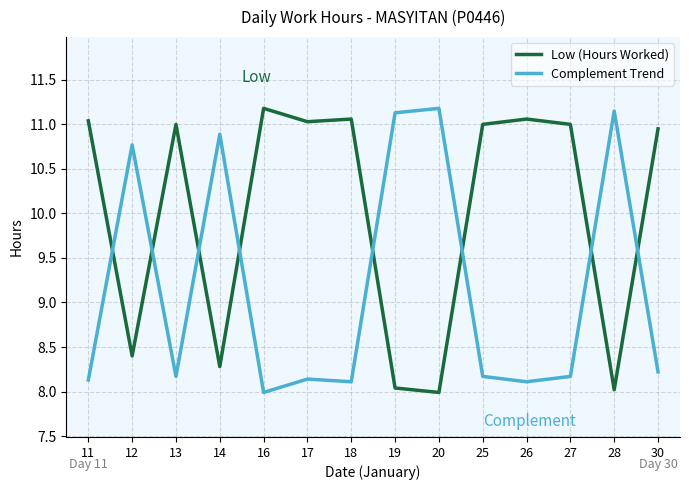

How many lines are shown in the chart?

2